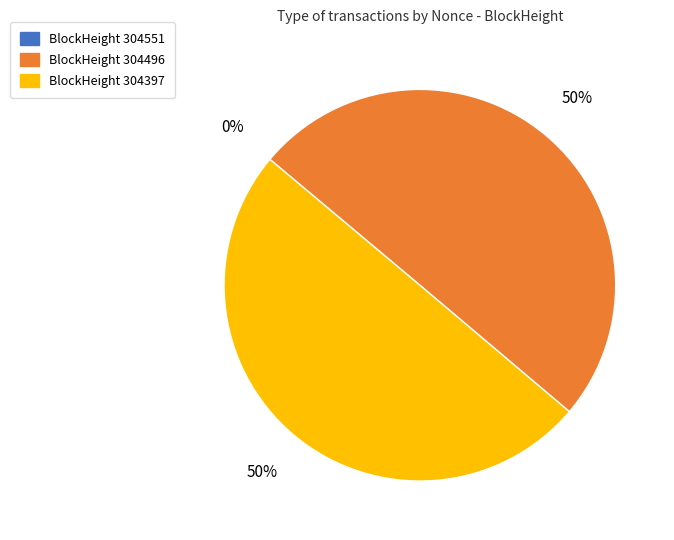

To the nearest percent, what is the average slice percentage?

33%